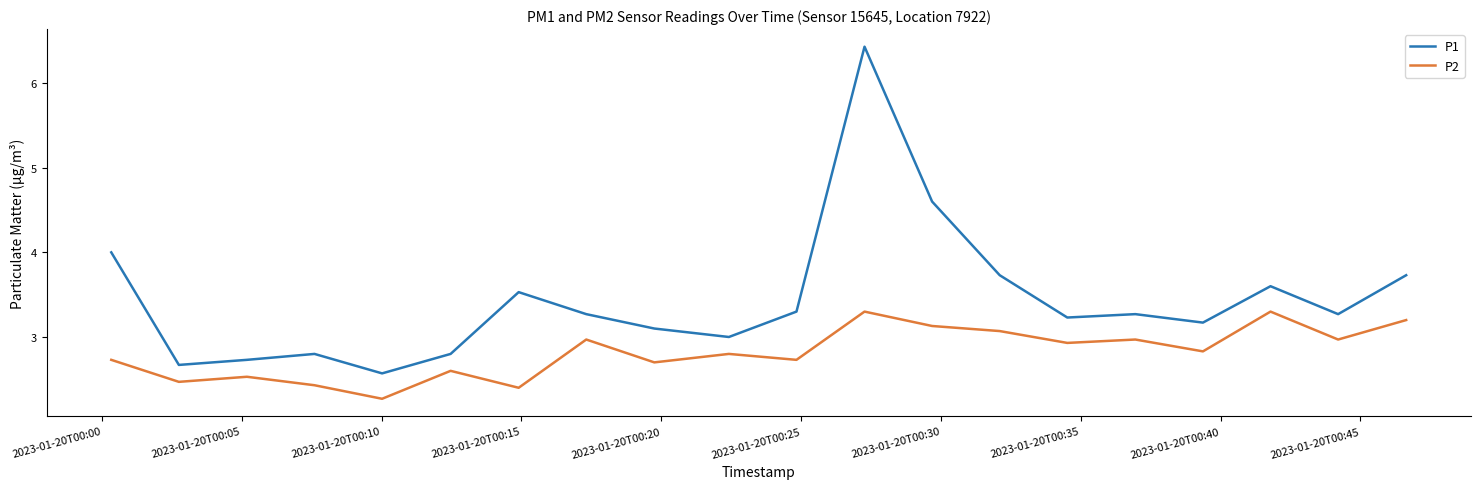

Which series has the largest total across all categories?

P1